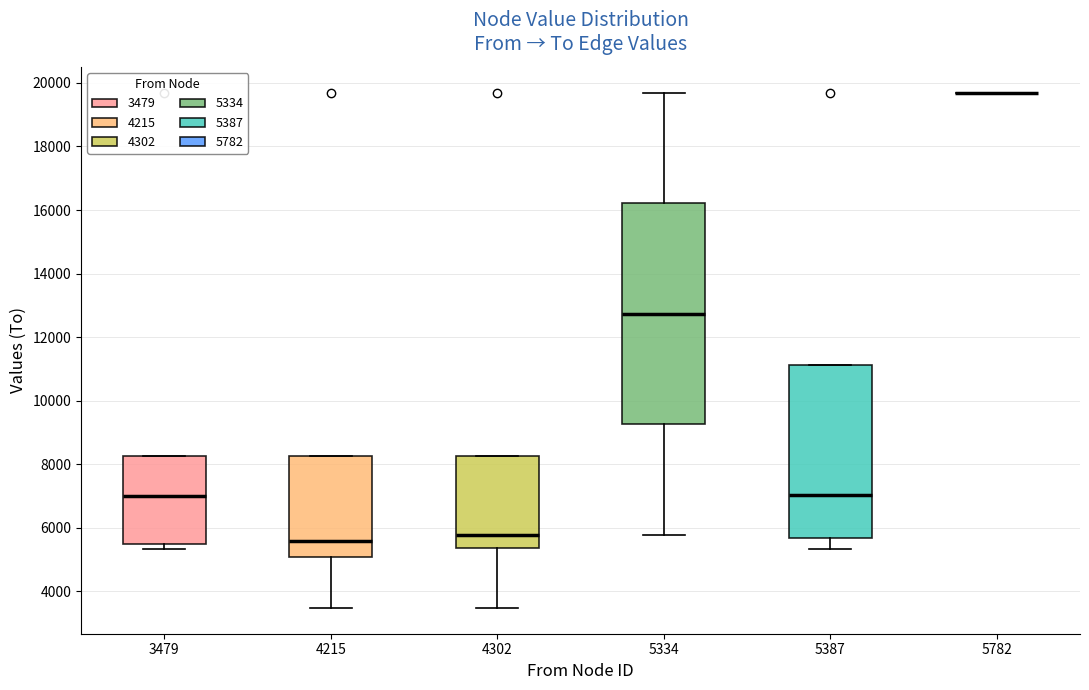

Which box is the tallest, from its lower edge to its upper edge?

5334